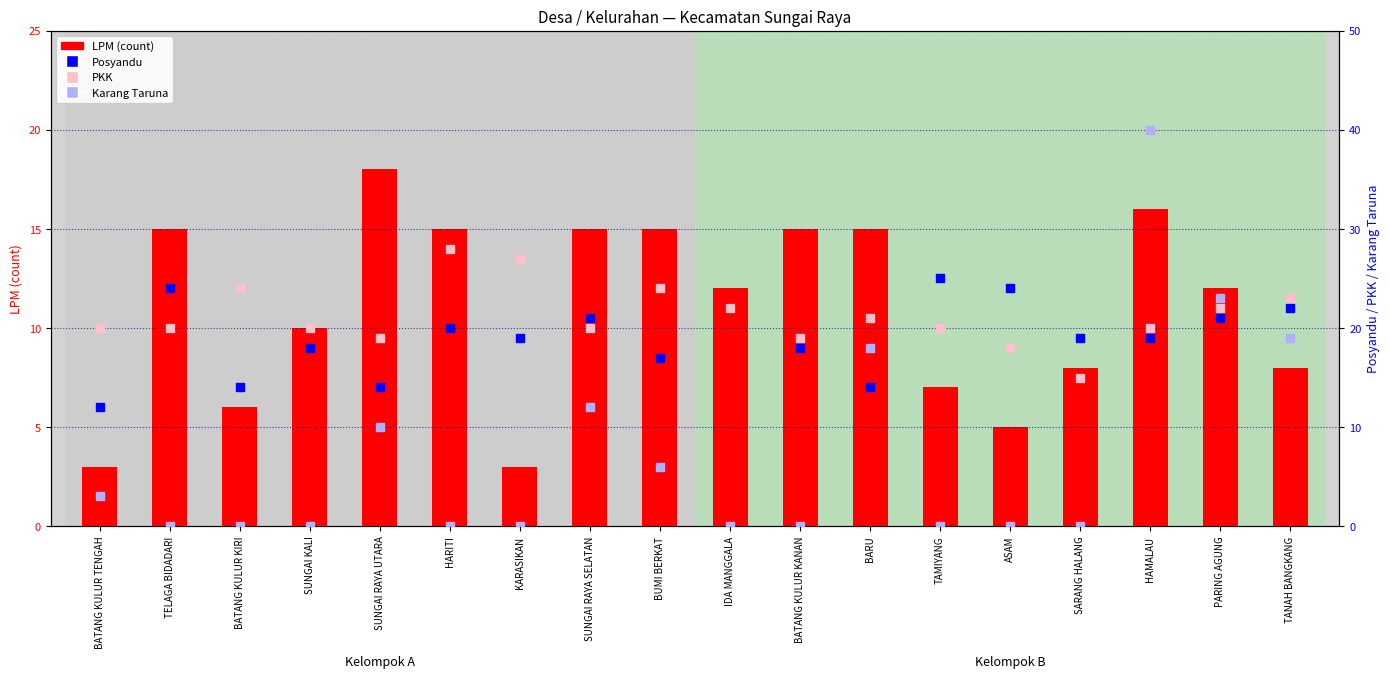

Which series contains the lowest Y value?

Karang Taruna